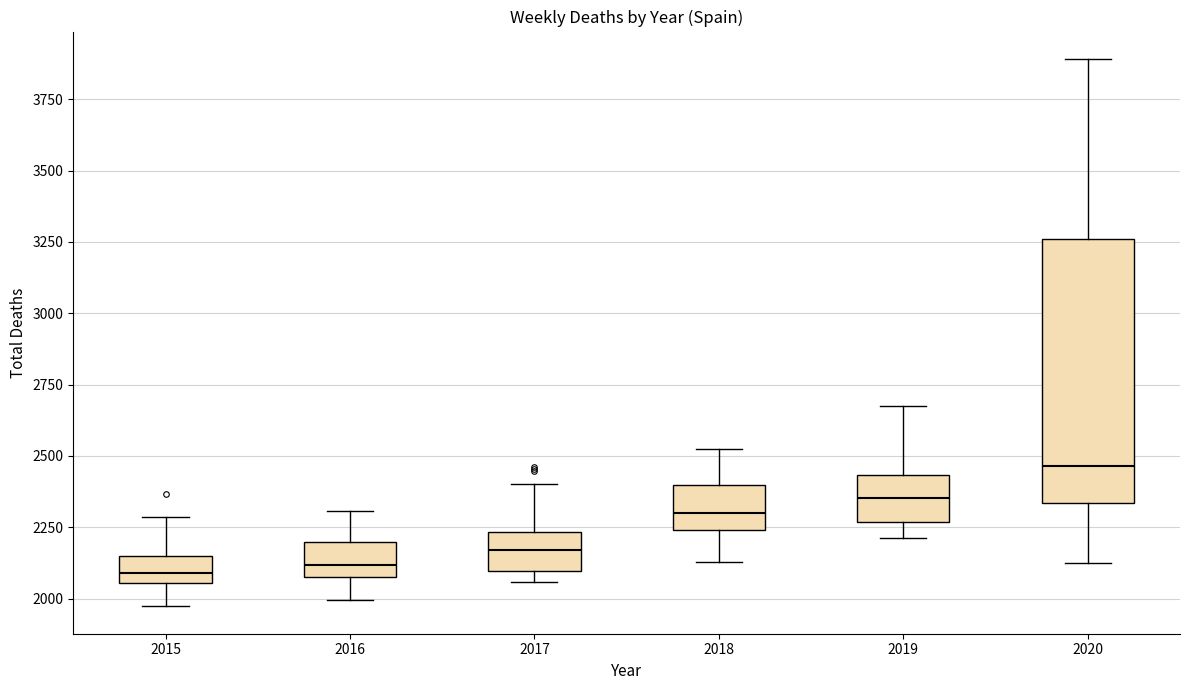

Reading left to right, transcribe this box plot: for each box, give where its median line is, the range the box spans, and where its two whiskers end, as read against the y-axis. The values are not printed on the chart, so give them approximately, as read against the axis.

2015: median 2100, box 2050 to 2150, whiskers 1950 to 2300
2016: median 2100 (just above the box's lower edge), box 2100 to 2200, whiskers 2000 to 2300
2017: median 2150, box 2100 to 2250, whiskers 2050 to 2400
2018: median 2300, box 2250 to 2400, whiskers 2150 to 2500
2019: median 2350, box 2250 to 2450, whiskers 2200 to 2700
2020: median 2450, box 2350 to 3250, whiskers 2150 to 3900